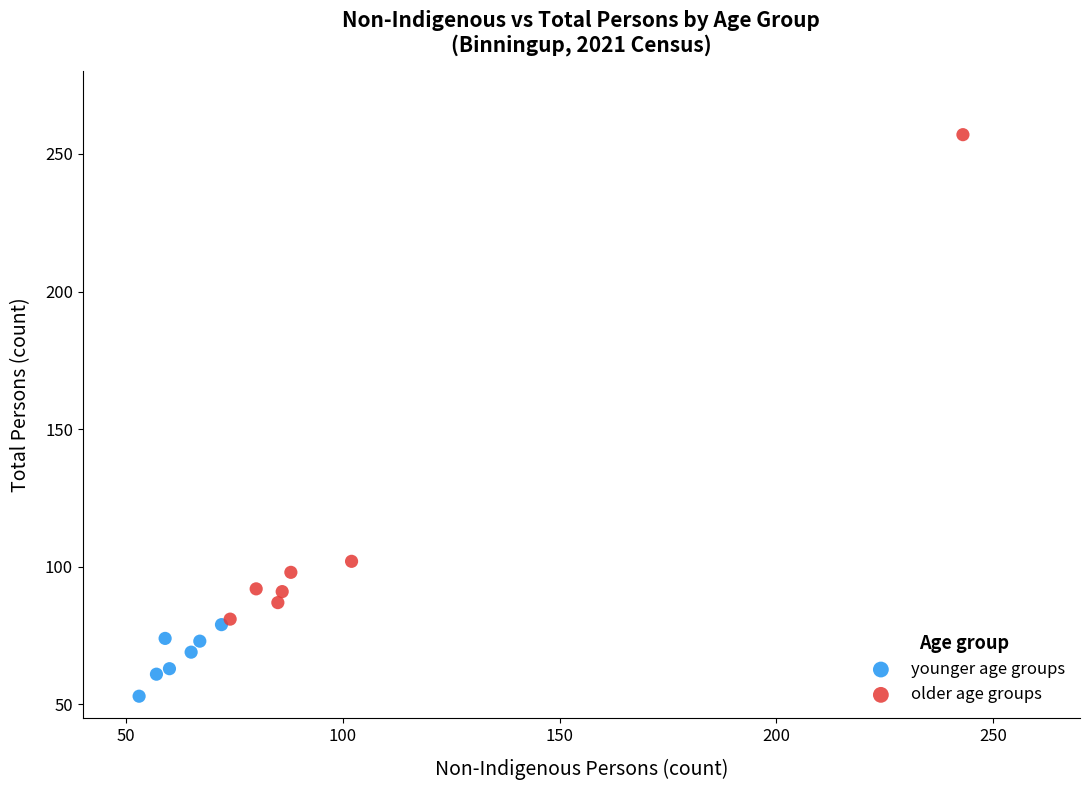

Which series reaches the minimum Y coordinate?

younger age groups